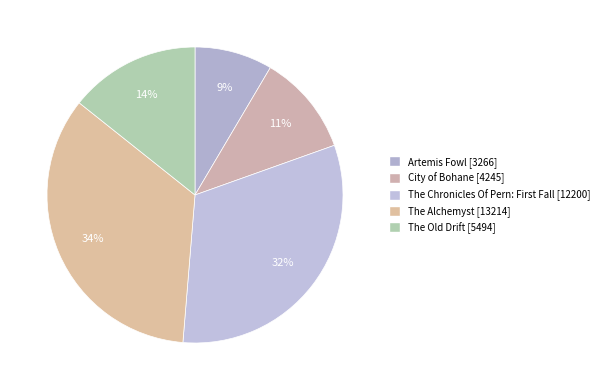

To the nearest percent, what is the difference between the largest and smallest slice percentages?

26%